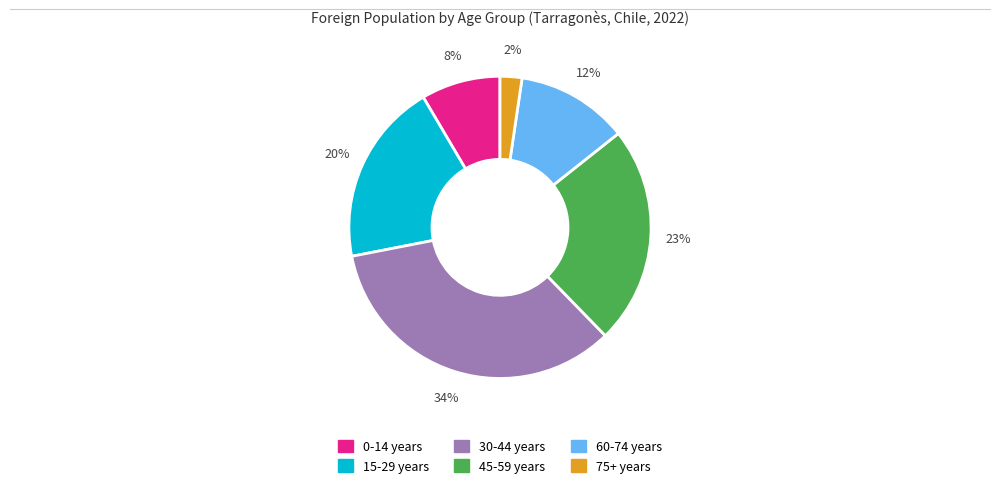

To the nearest percent, what is the difference between the largest and smallest slice percentages?

32%